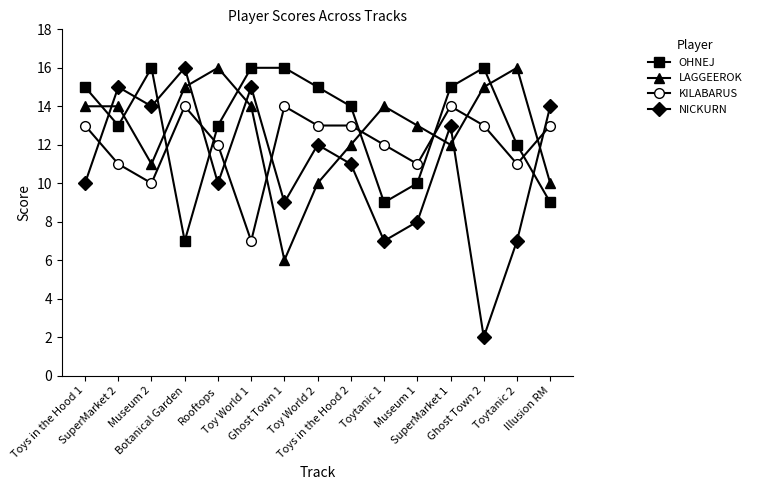

Is it true that LAGGEEROK equals 6 at Ghost Town 1?

True